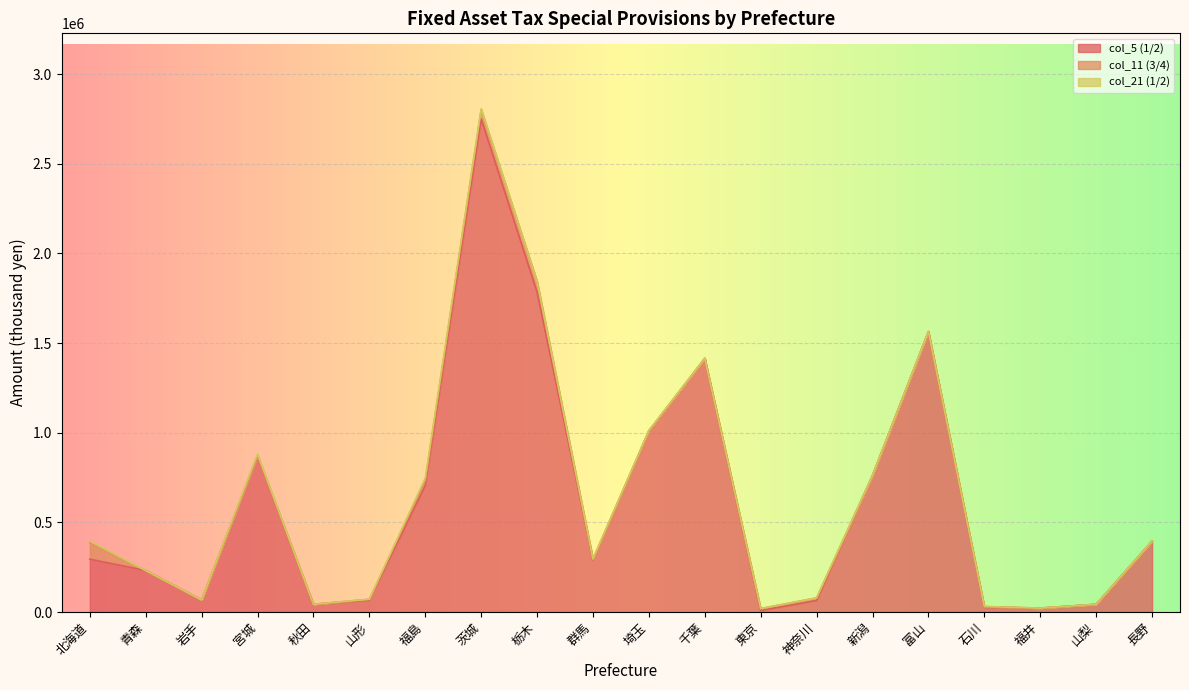

The value of col_5 (1/2) at 北海道 is 501049. True or false?

False